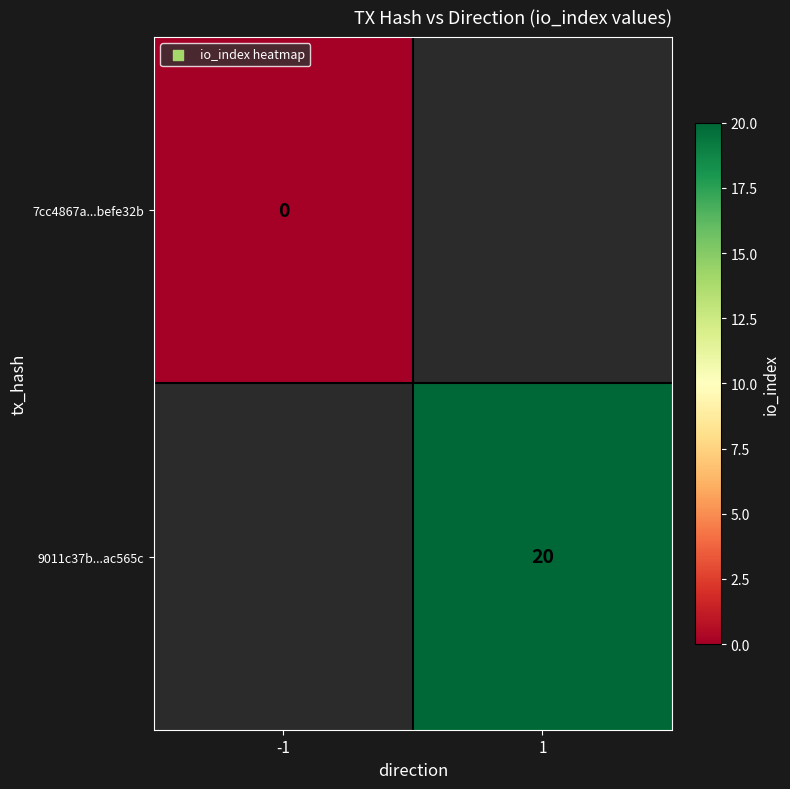

Count the number of categories in the chart.

2